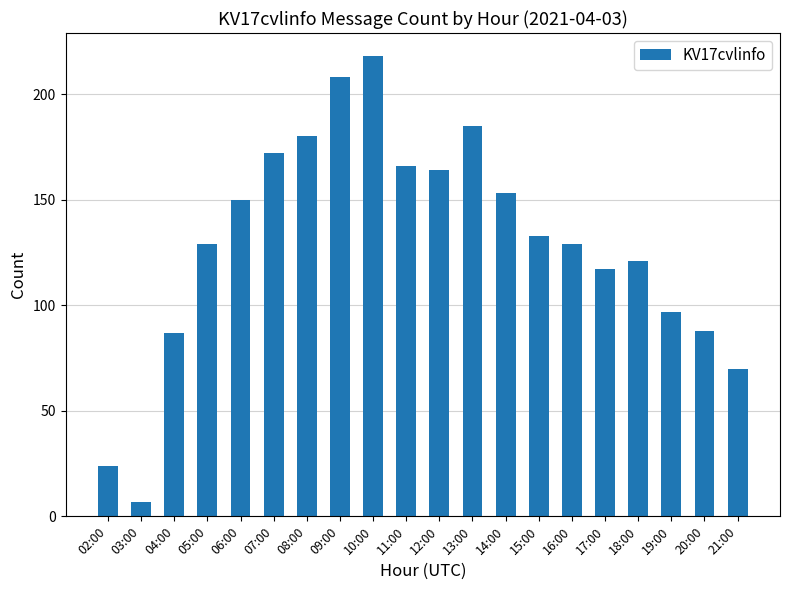

Reading left to right, list all the values displayed in this chart.

02:00=24	03:00=7	04:00=87	05:00=129	06:00=150	07:00=172	08:00=180	09:00=208	10:00=218	11:00=166	12:00=164	13:00=185	14:00=153	15:00=133	16:00=129	17:00=117	18:00=121	19:00=97	20:00=88	21:00=70